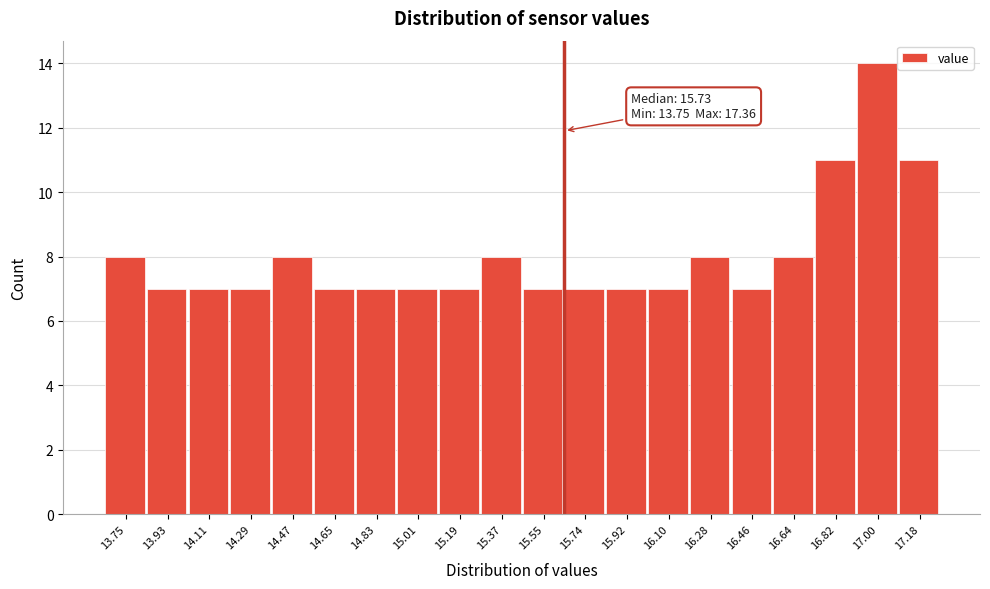

Reading left to right, transcribe all the data shown in this chart.

8	7	7	7	8	7	7	7	7	8	7	7	7	7	8	7	8	11	14	11